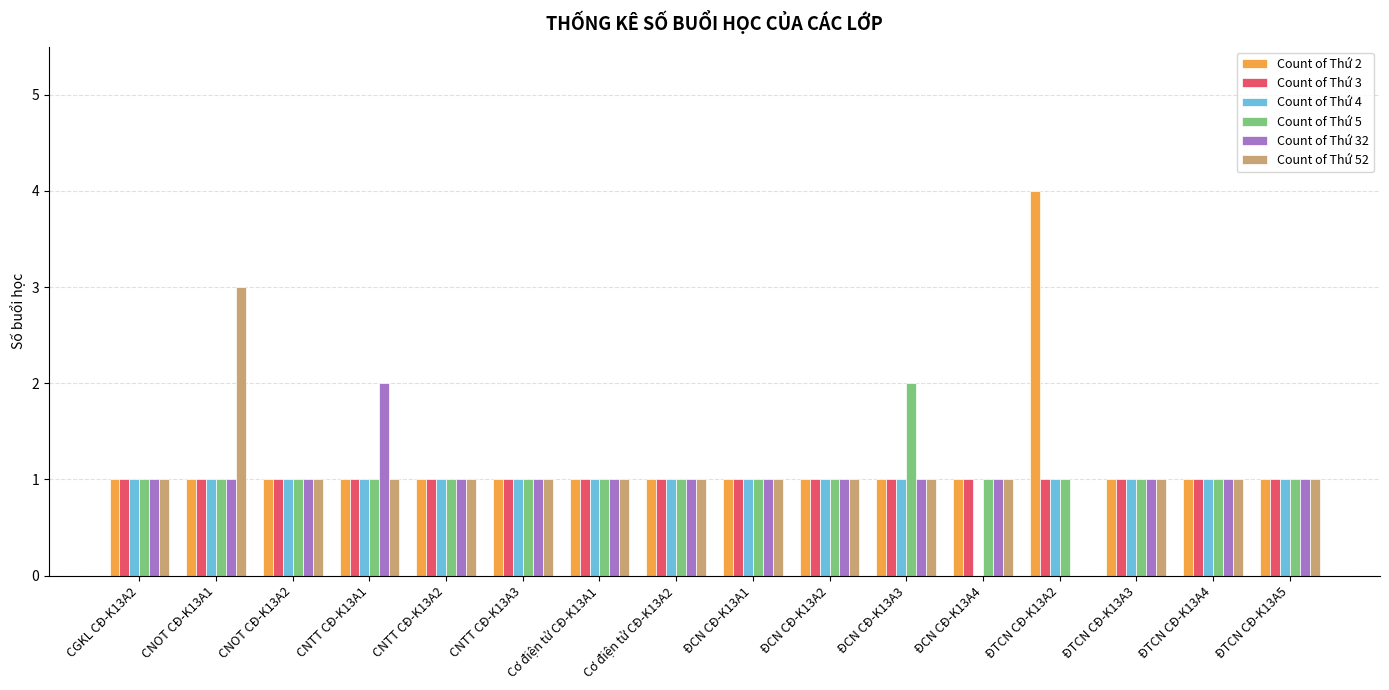

The Count of Thứ 4 series shows 1 at ĐCN CĐ-K13A2. True or false?

True